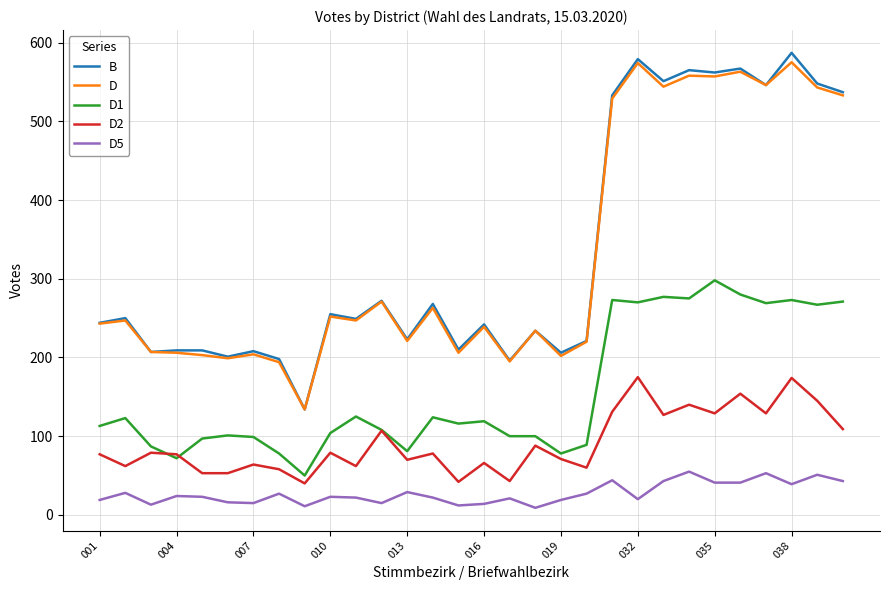

True or false: D and D1 cross at least once.

False